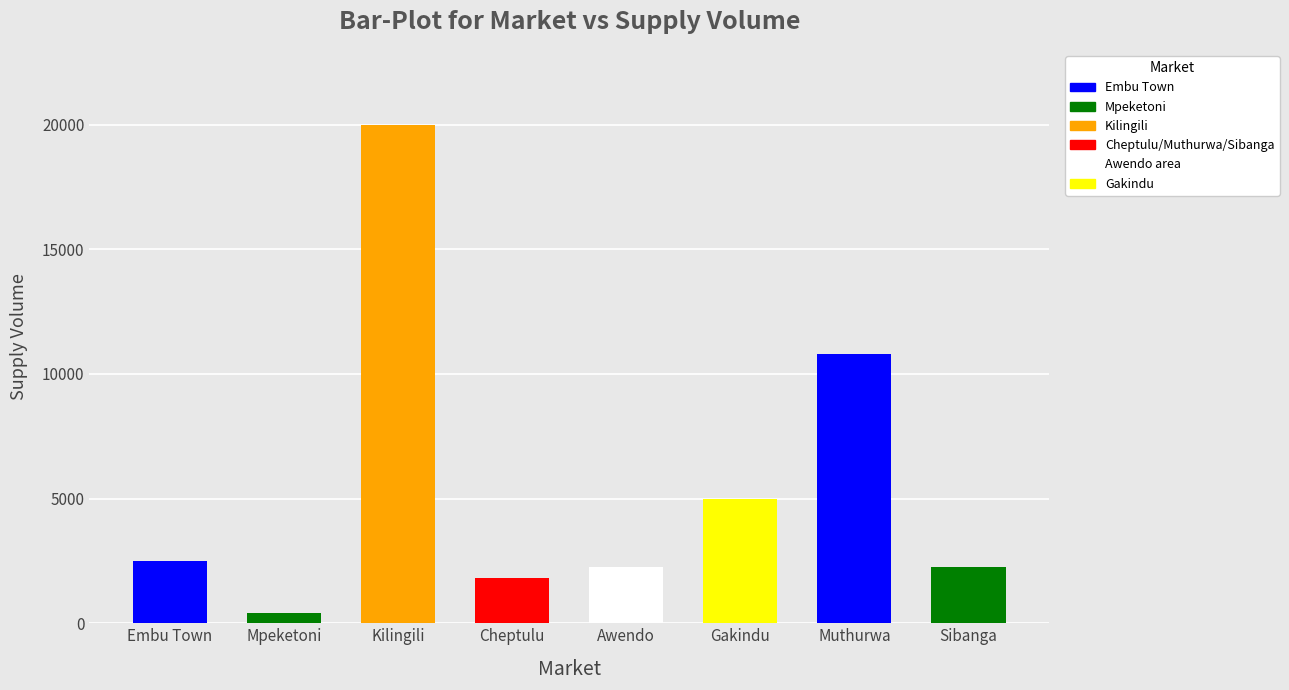

The value at Awendo is 2250. True or false?

True